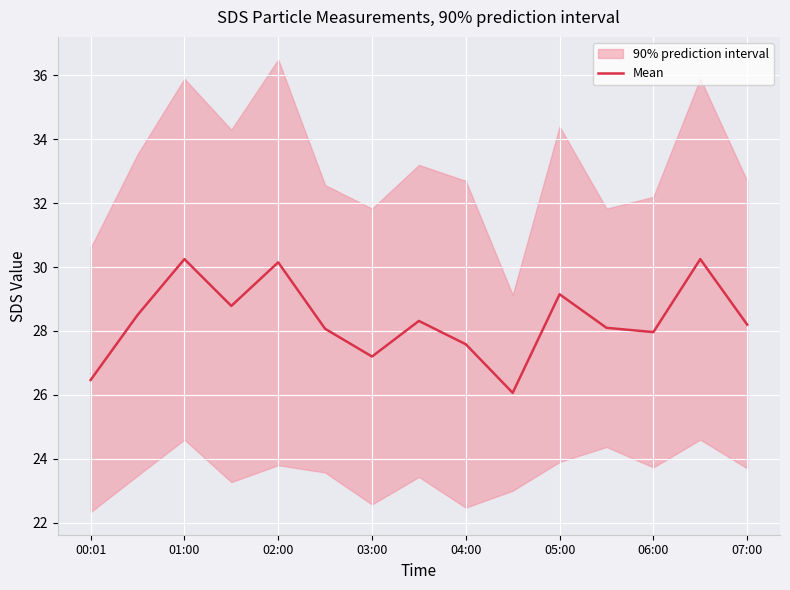

True or false: there are more than 0 points higher than both neighbors.

True